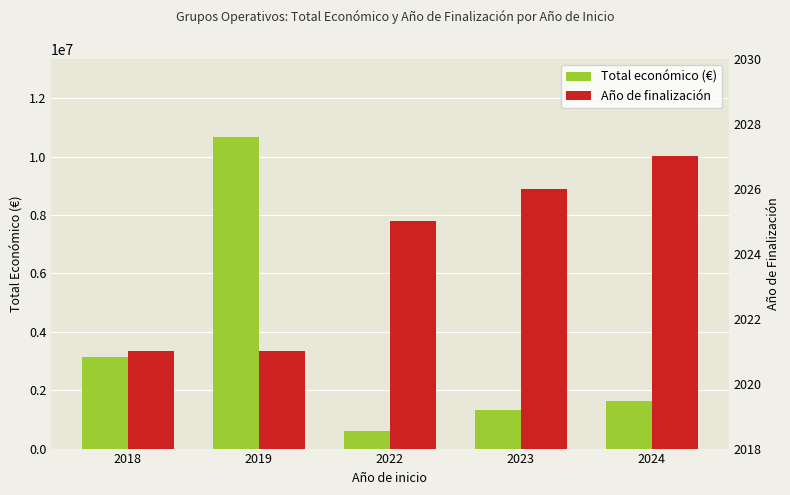

What is the total value across all series at 2022?

600697